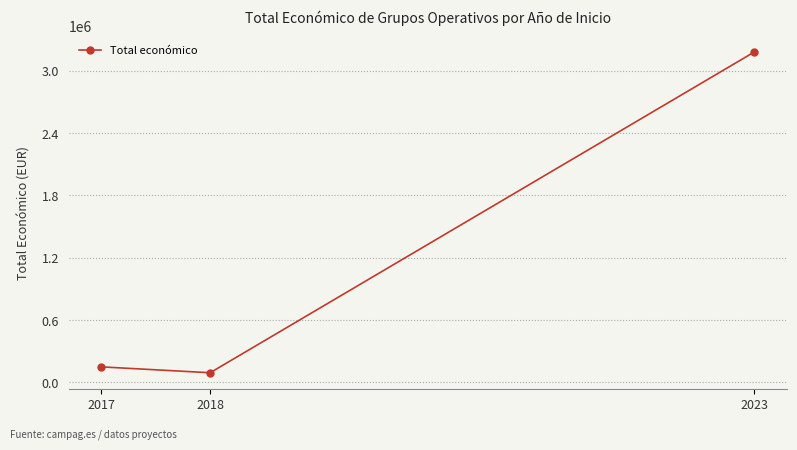

What is the sum of all values?

3423626